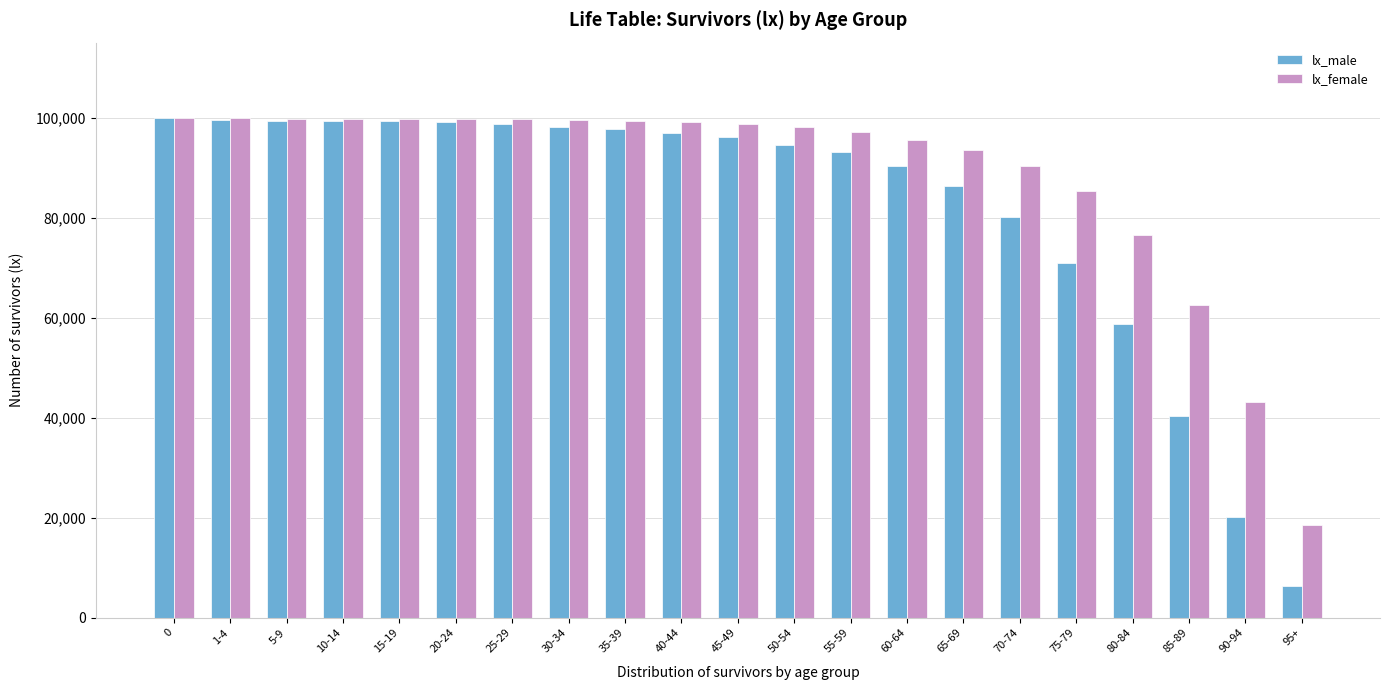

What is the difference between the maximum and second lowest values in the lx_female series?

56863